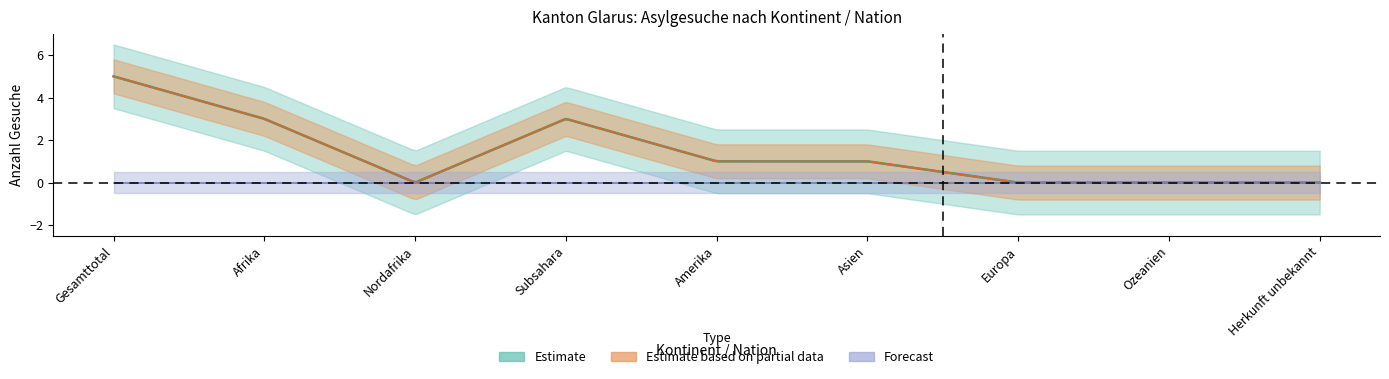

What is the label of the 1st point from the left?

Gesamttotal